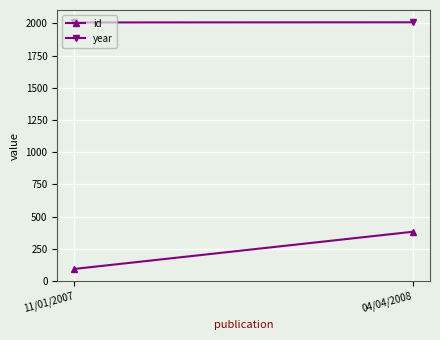

Reading left to right, list all the values displayed in this chart.

id: 93	382
year: 2007	2008